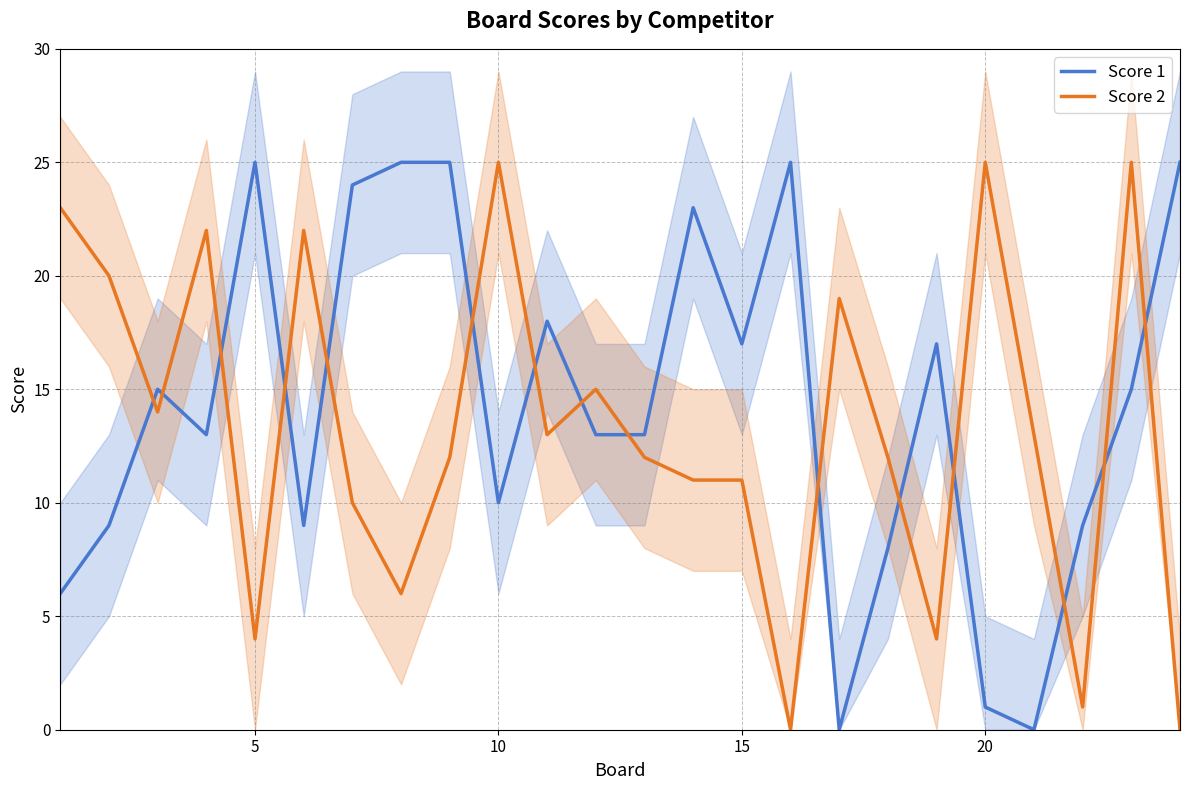

Reading left to right, transcribe all the data shown in this chart.

Score 1: 6	9	15	13	25	9	24	25	25	10	18	13	13	23	17	25	0	8	17	1	0	9	15	25
Score 2: 23	20	14	22	4	22	10	6	12	25	13	15	12	11	11	0	19	12	4	25	13	1	25	0